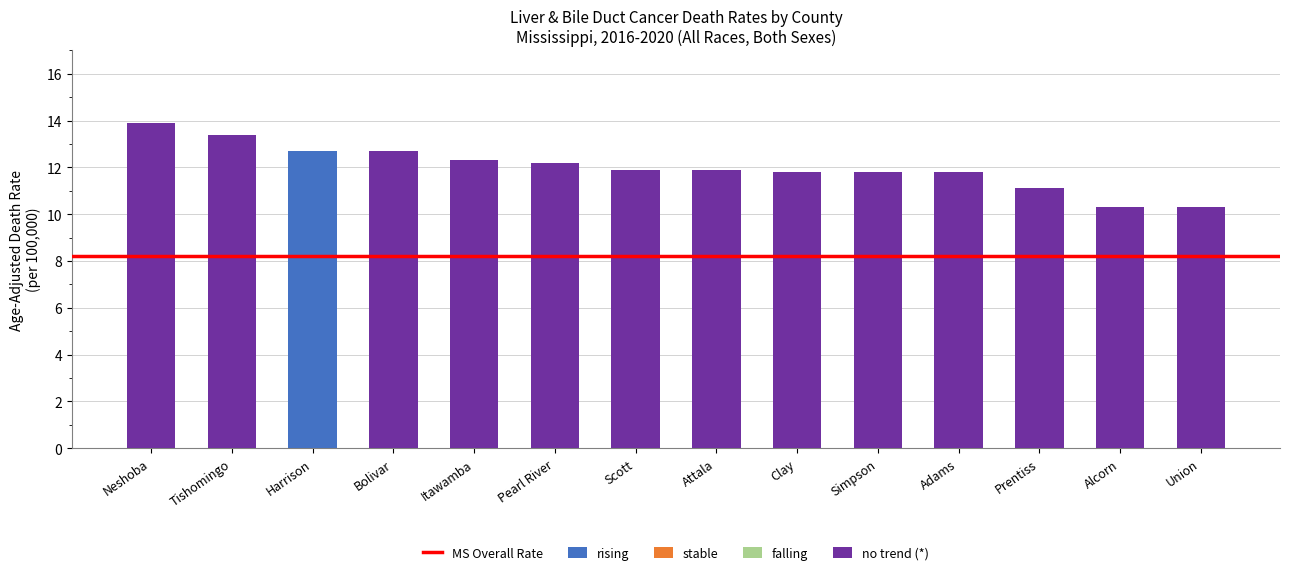

True or false: rising has a value of 8.1 at Simpson.

False